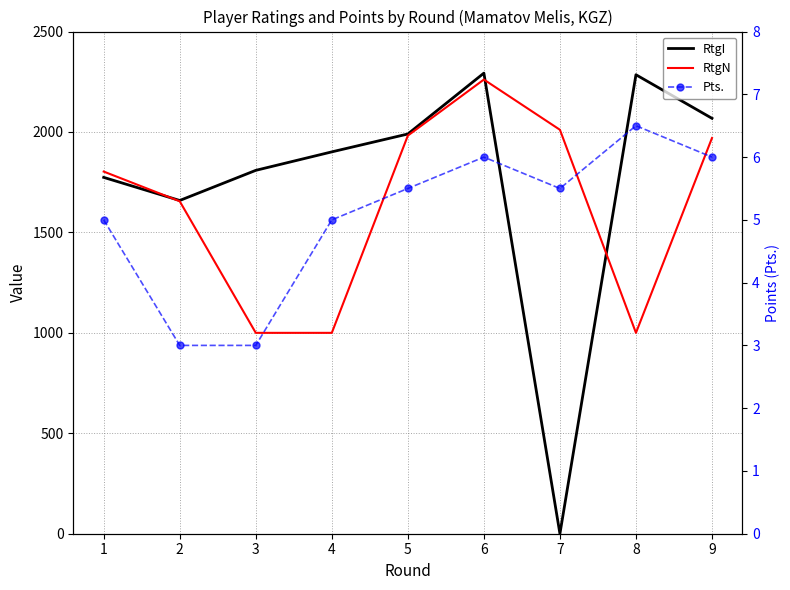

At which category does RtgN reach its first local peak?

6